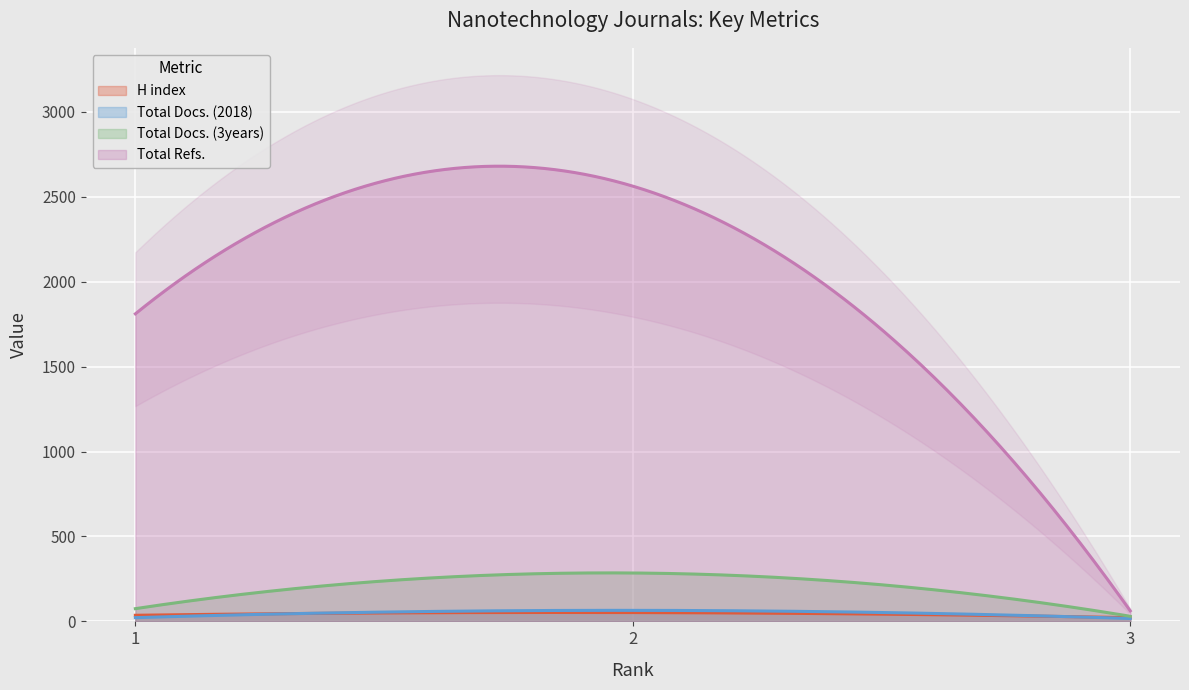

Reading right to left, what are all the values shown in this chart?

H index: 3=22	2=52	1=36
Total Docs. (2018): 3=17	2=65	1=22
Total Docs. (3years): 3=30	2=285	1=75
Total Refs.: 3=62	2=2563	1=1811